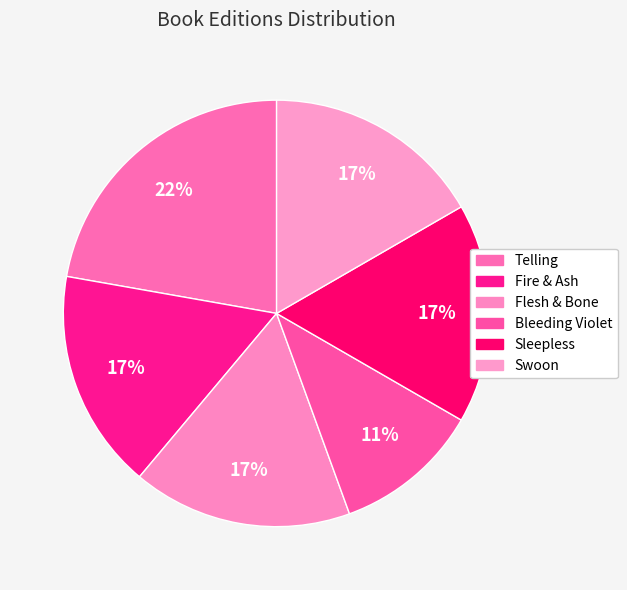

To the nearest percent, what is the difference between the largest and smallest slice percentages?

11%